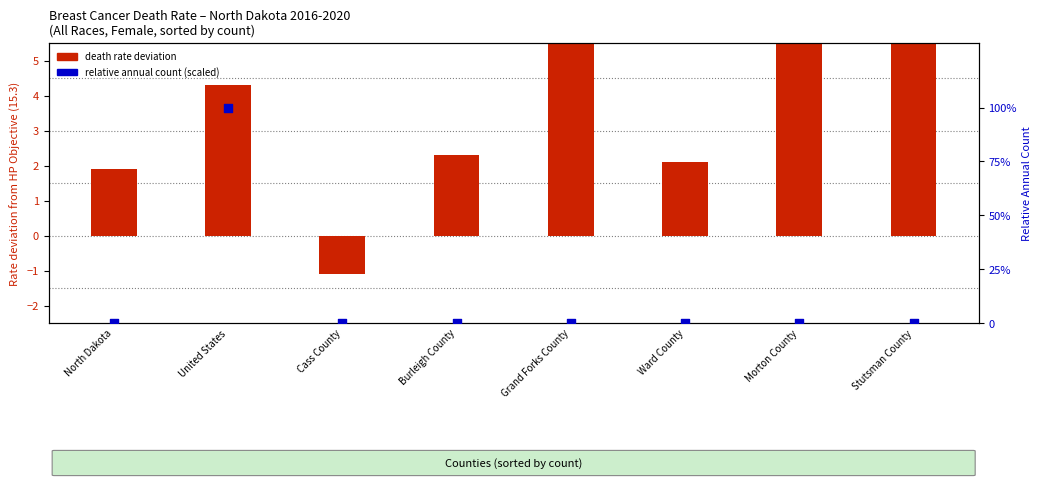

What is the total value across all series at Ward County?

2.1